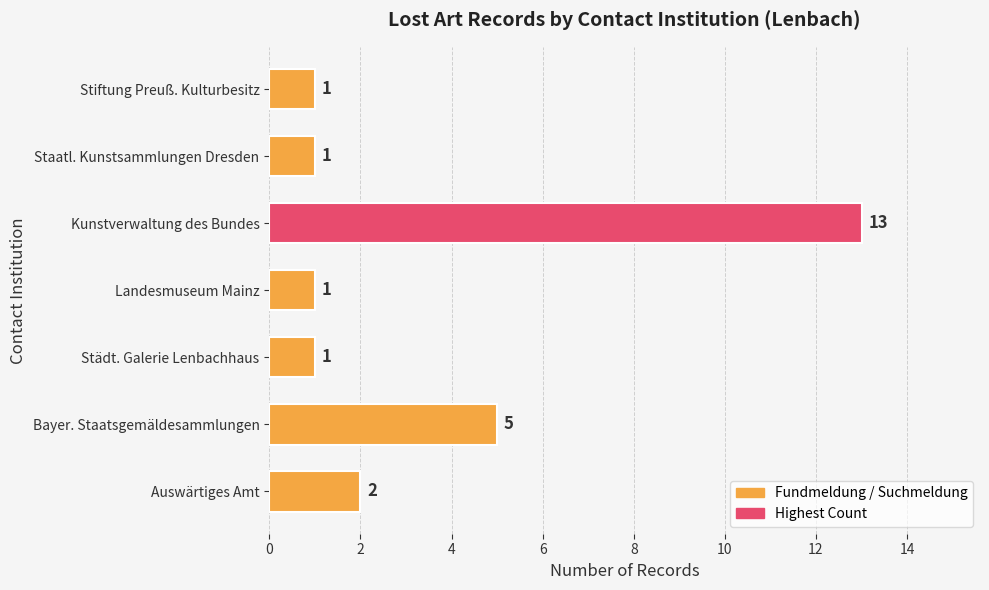

What is the minimum value shown in the chart?

1